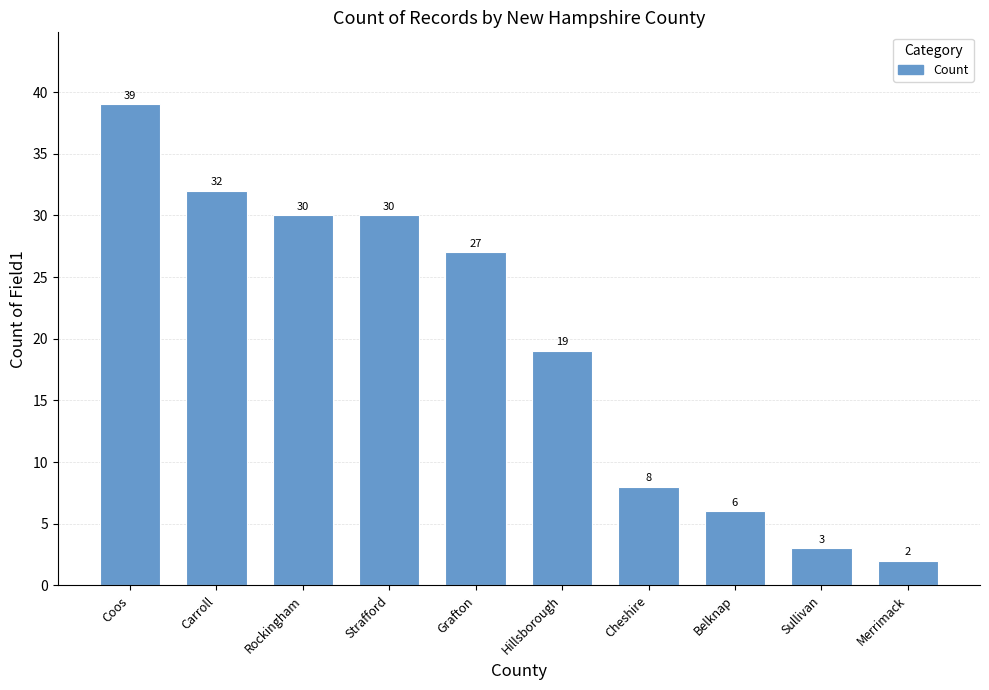

What is the smallest value displayed?

2